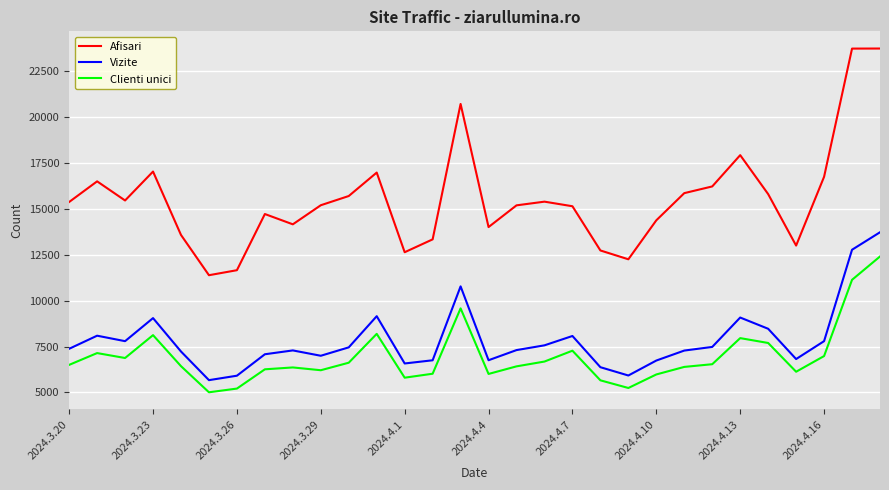

Which series has the largest total across all categories?

Afisari